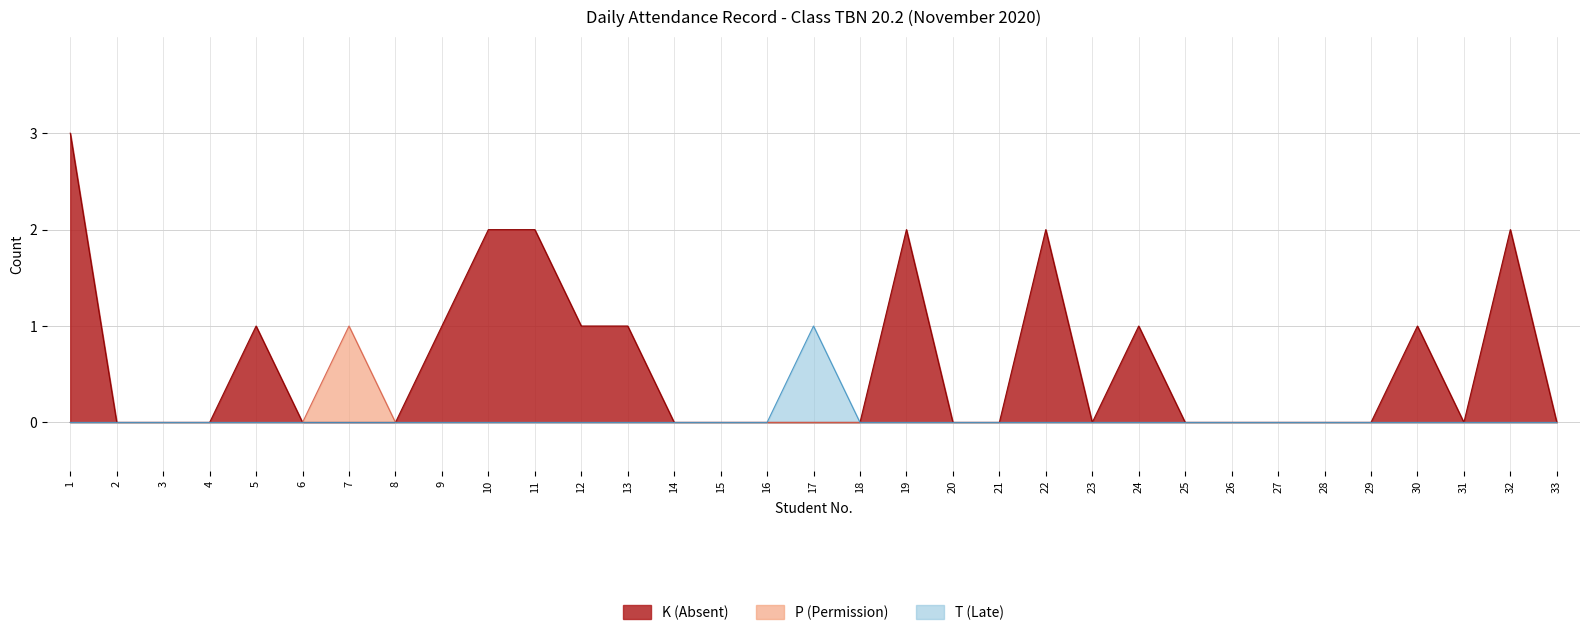

Which series changed the most between 5 and 12?

K (Absent)